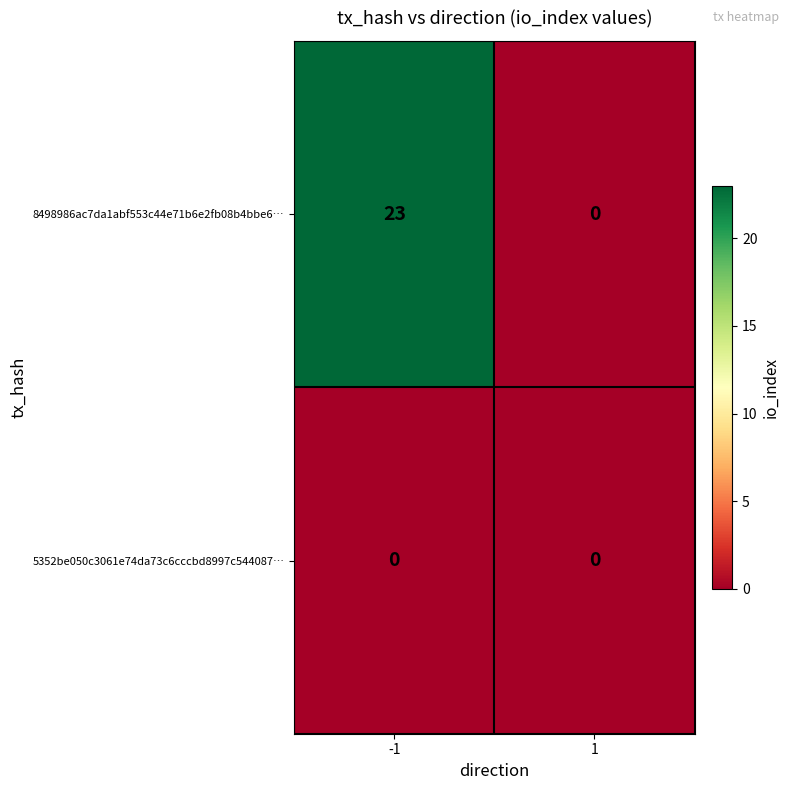

Read the 8498986ac7da1abf553c44e71b6e2fb08b4bbe6… value at -1, to the nearest 5.

25